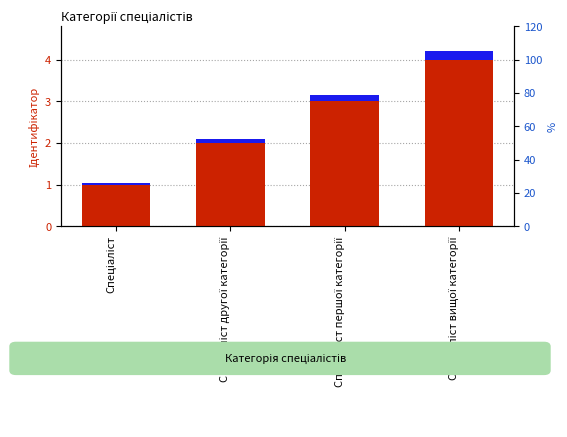

Count the number of categories in the chart.

4